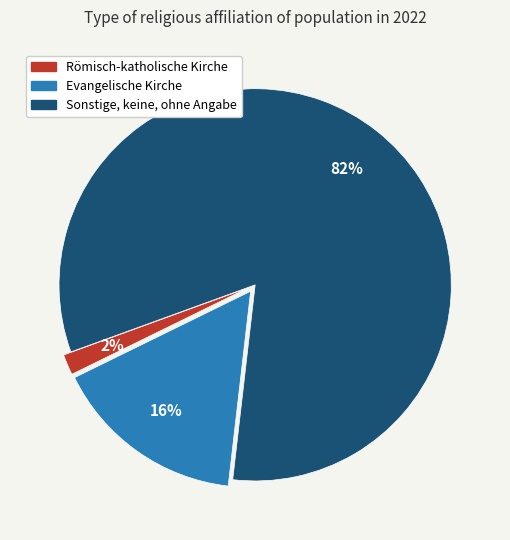

What is the smallest slice in the pie chart?

Römisch-katholische Kirche